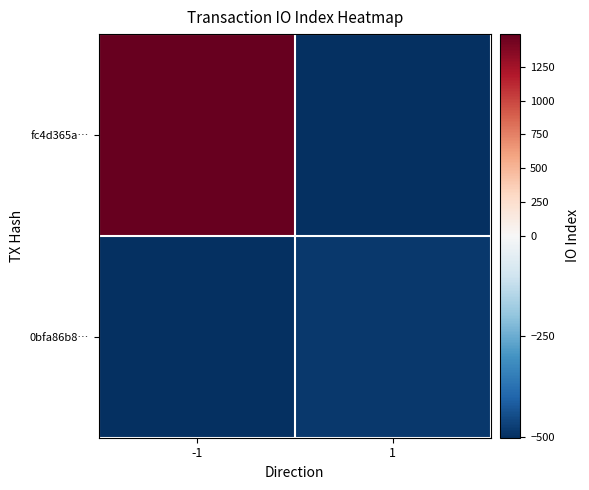

Which series has the largest range (max minus min)?

fc4d365a…